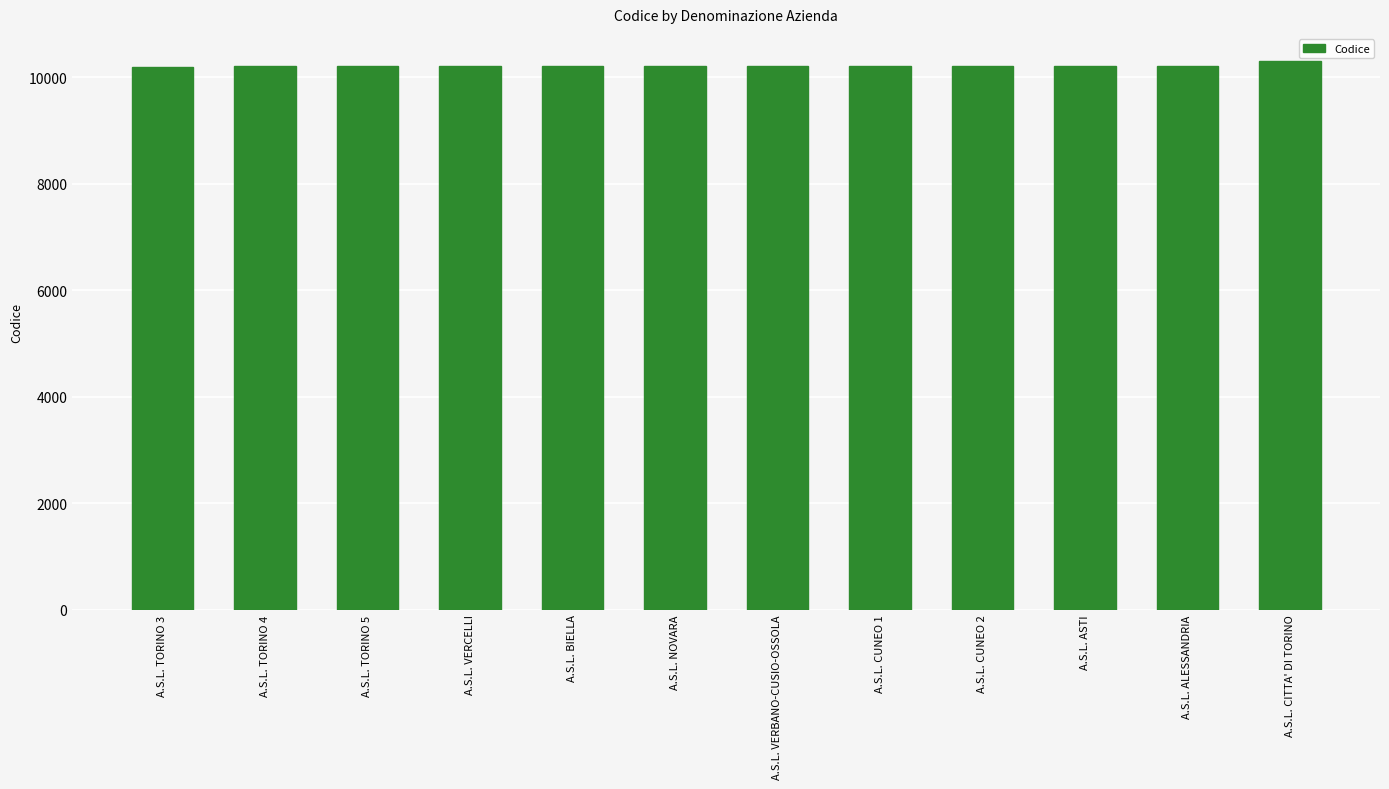

What is the maximum value shown in the chart?

10301